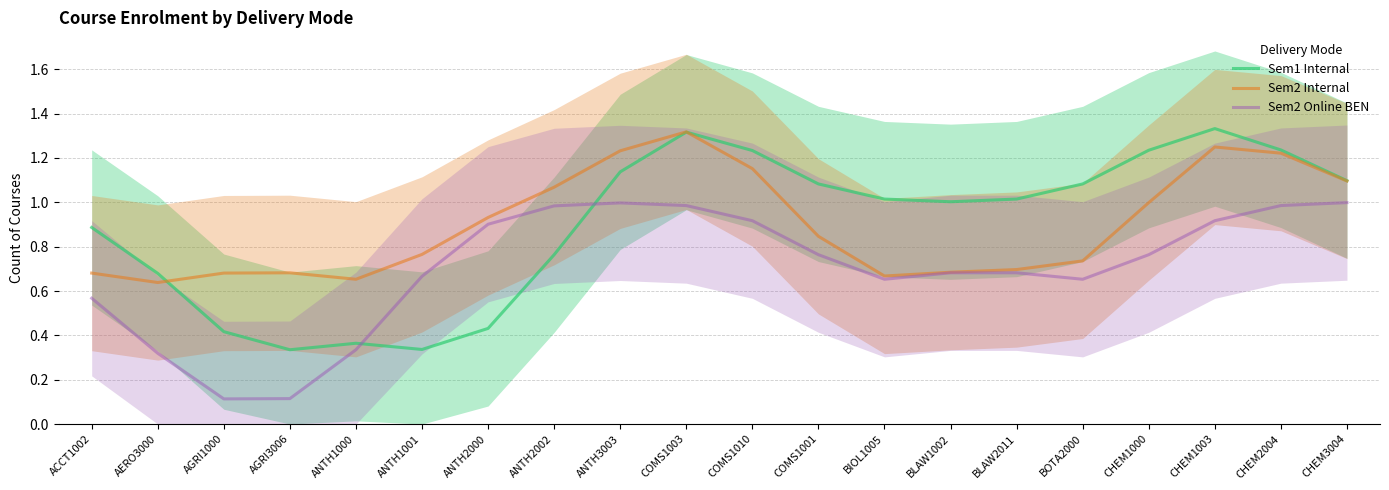

True or false: Sem2 Internal and Sem2 Online BEN cross at least once.

False